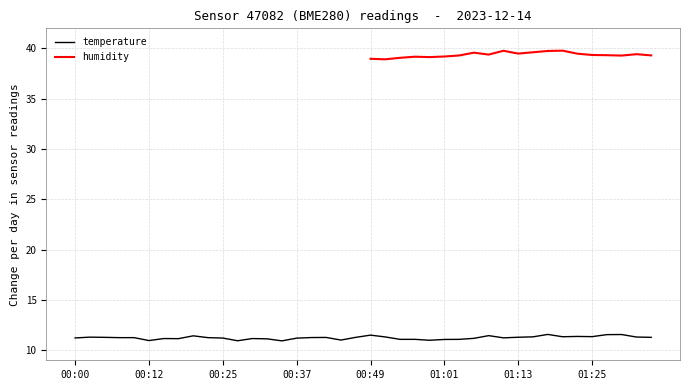

The value of temperature at 00:12 is 11.0. True or false?

True